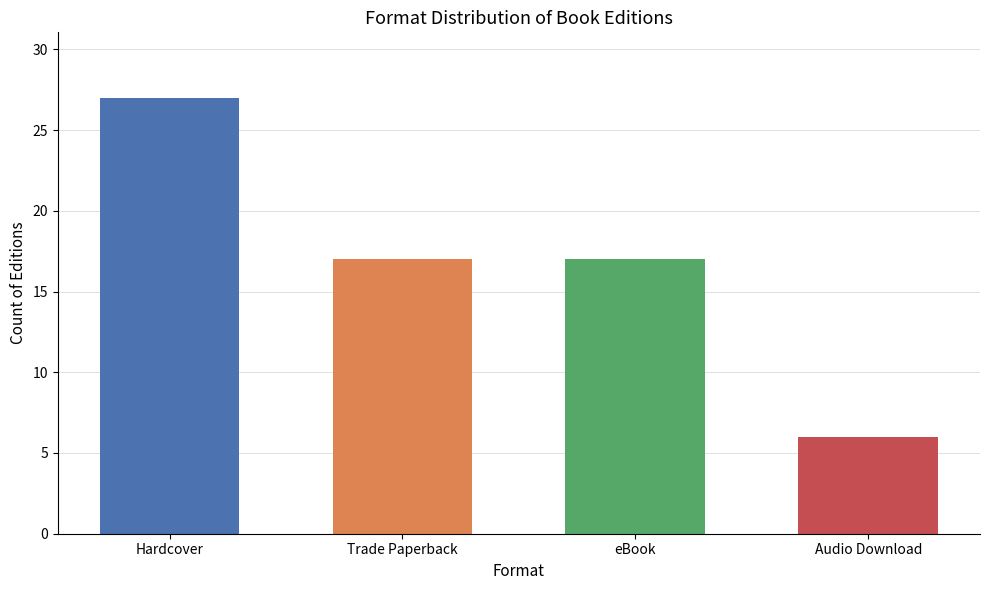

The value at Audio Download is 9. True or false?

False